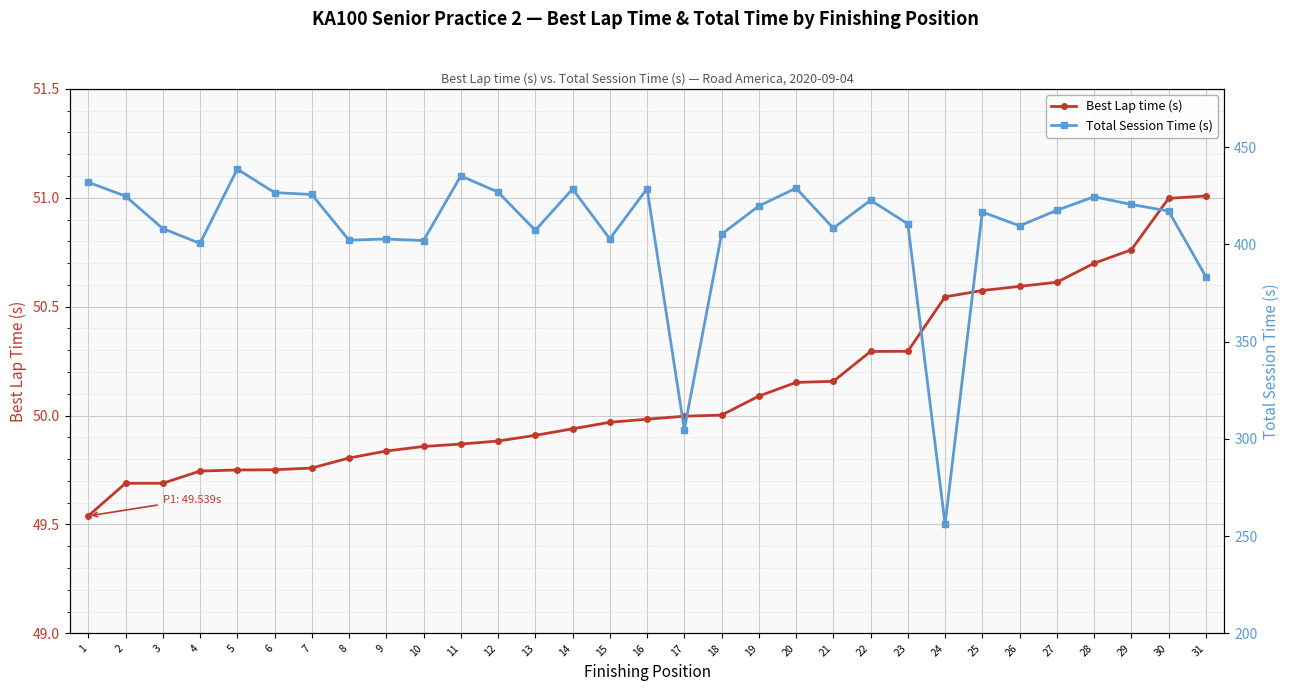

True or false: Total Session Time (s) and Best Lap time (s) intersect in this chart.

False